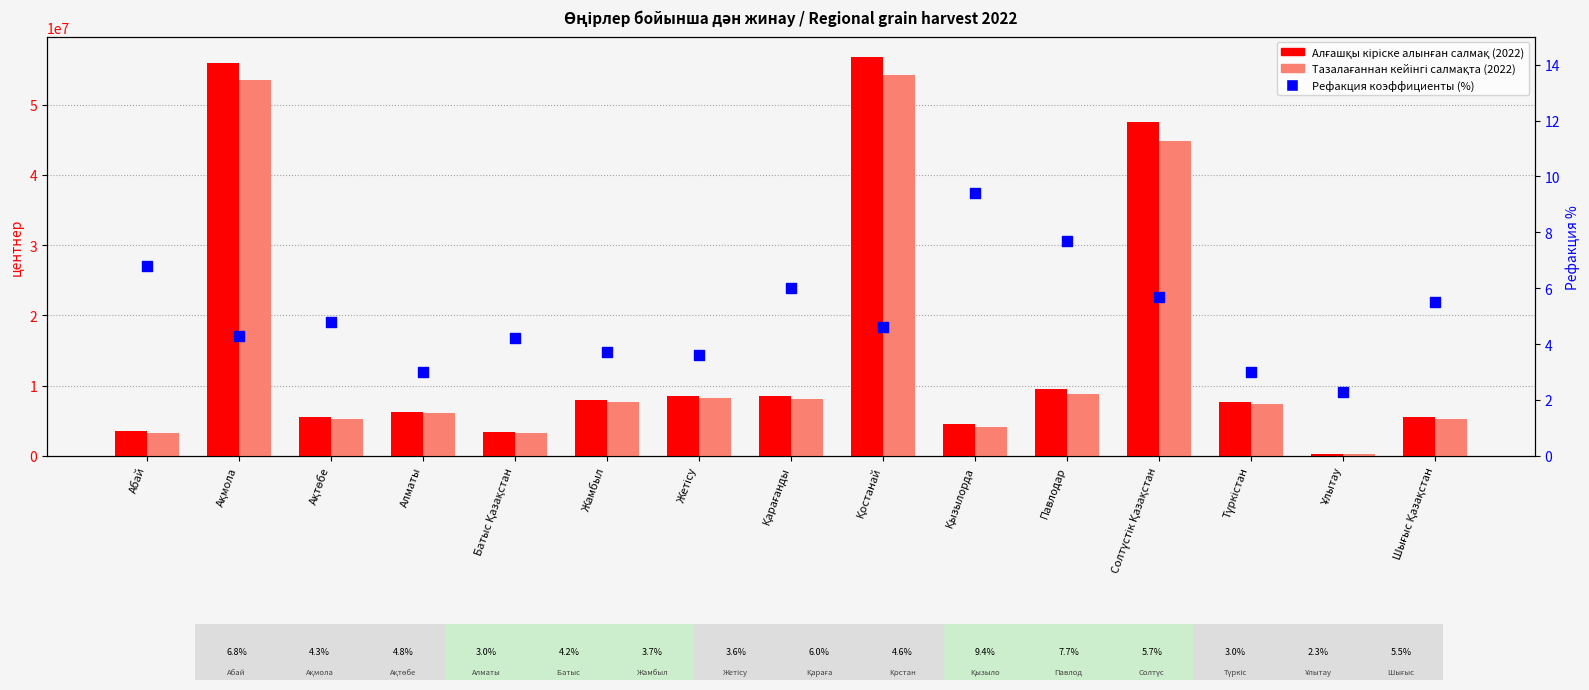

What are all the series names shown in the legend?

Алғашқы кіріске алынған салмақ (2022), Тазалағаннан кейінгі салмақта (2022), Рефакция коэффициенты (%)